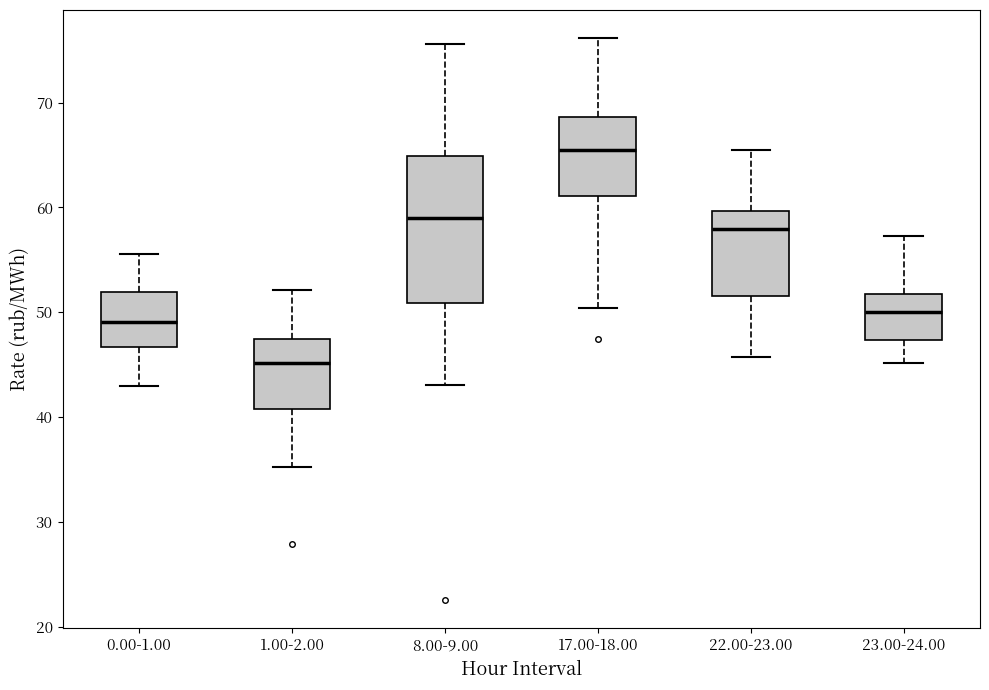

Which box has the lowest median line?

1.00-2.00